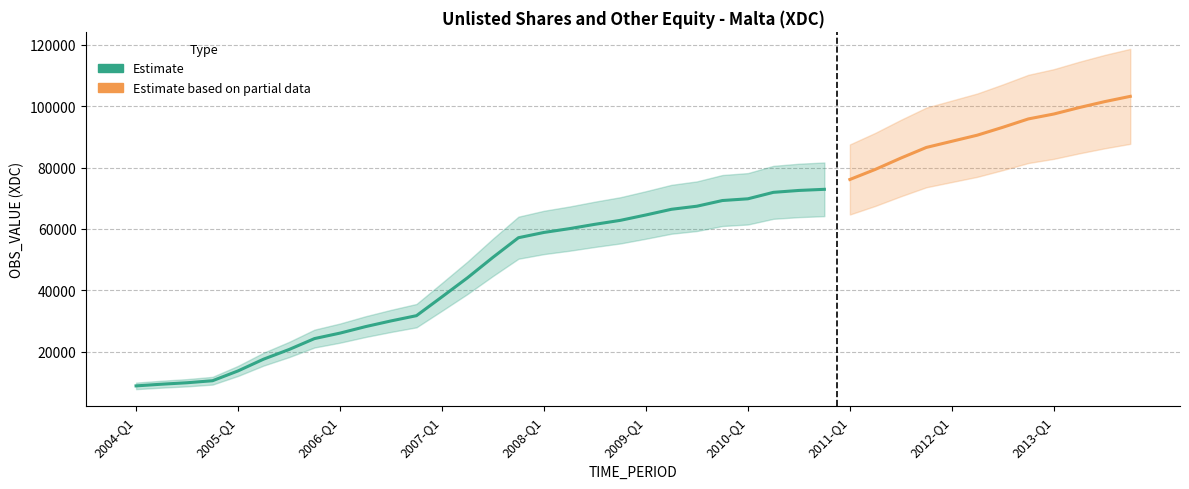

What value does the data have at 2011-Q4?

86585.3